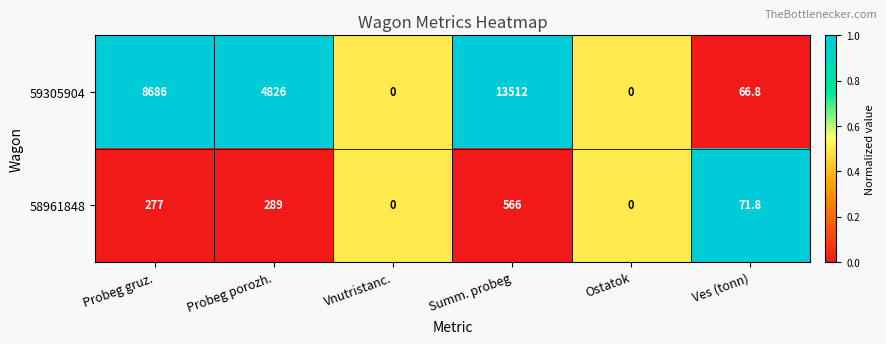

How many distinct data groups are displayed?

2